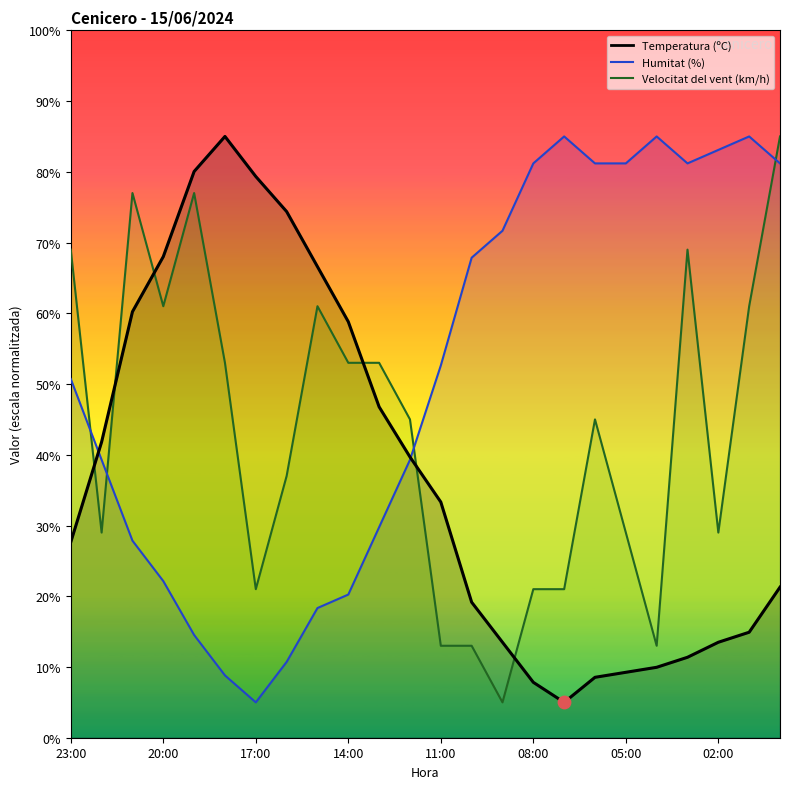

Which series has the largest Y range (max minus min)?

Temperatura (ºC)